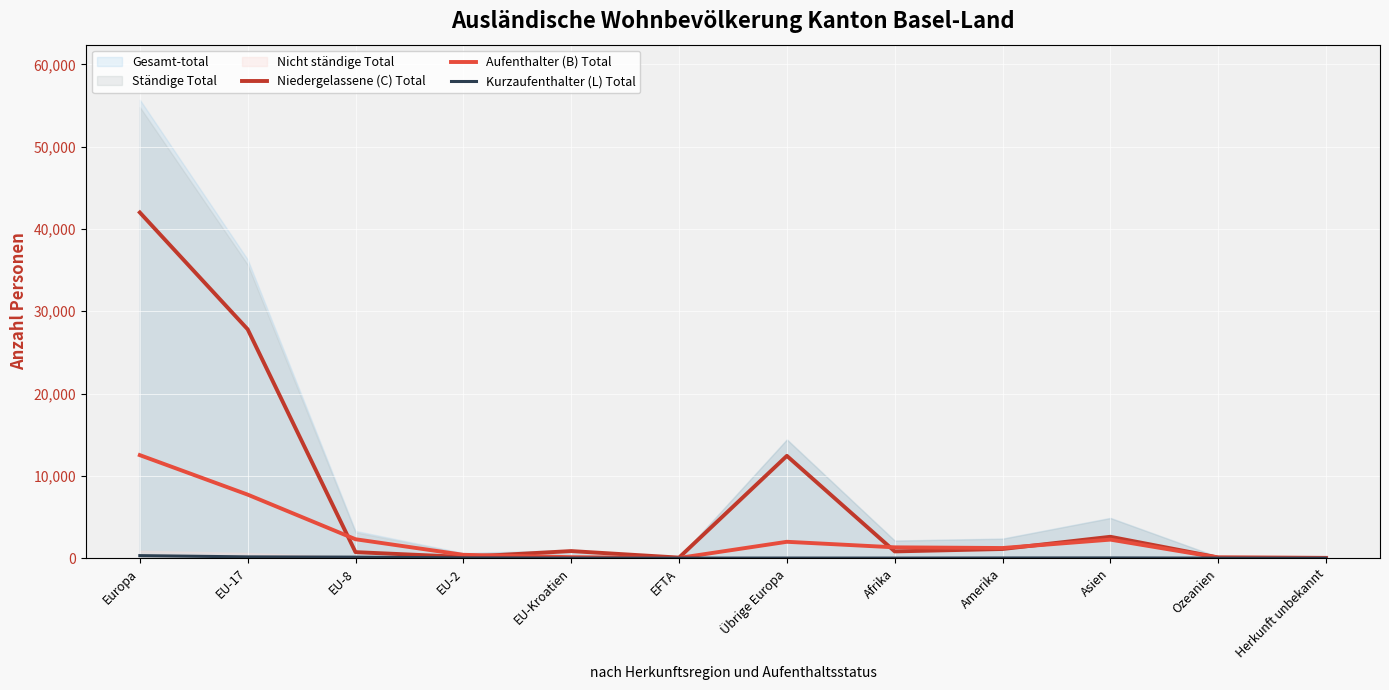

List the labels in order of Aufenthalter (B) Total value, smallest first.

EFTA, Herkunft unbekannt, Ozeanien, EU-Kroatien, EU-2, Amerika, Afrika, Übrige Europa, Asien, EU-8, EU-17, Europa